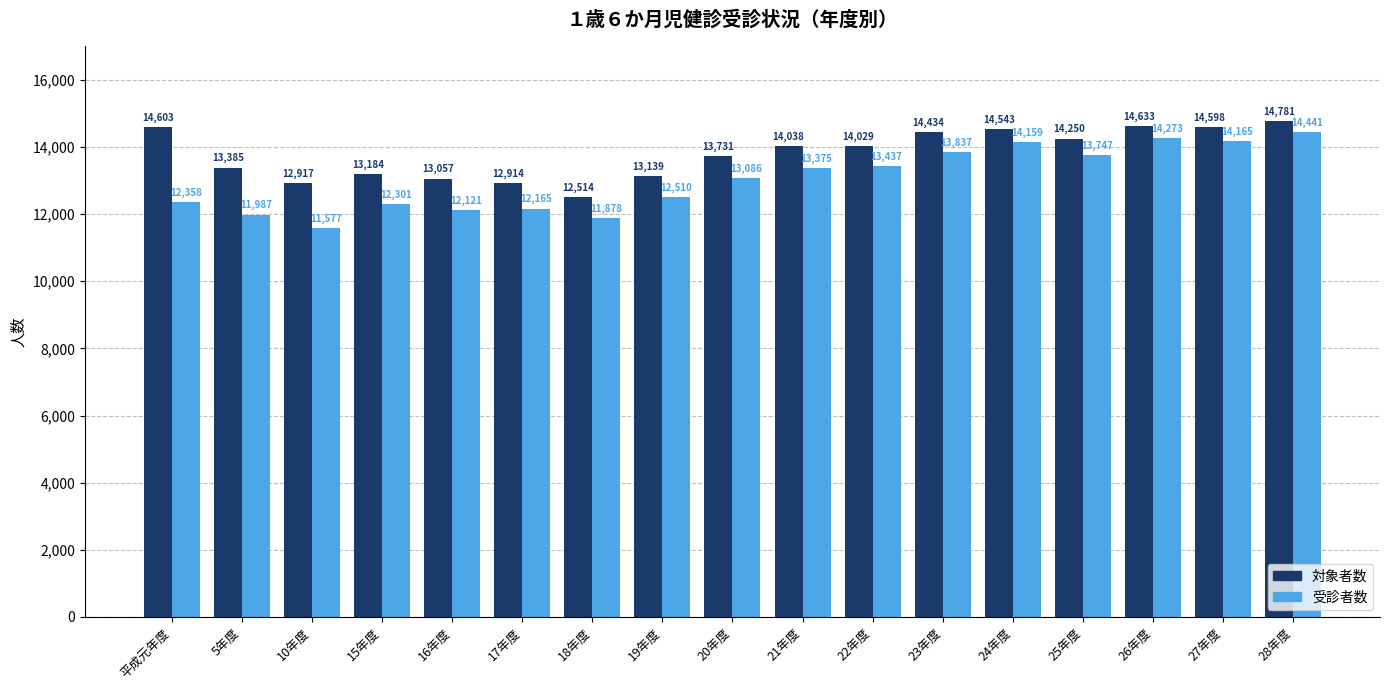

Which series has the largest total across all categories?

対象者数